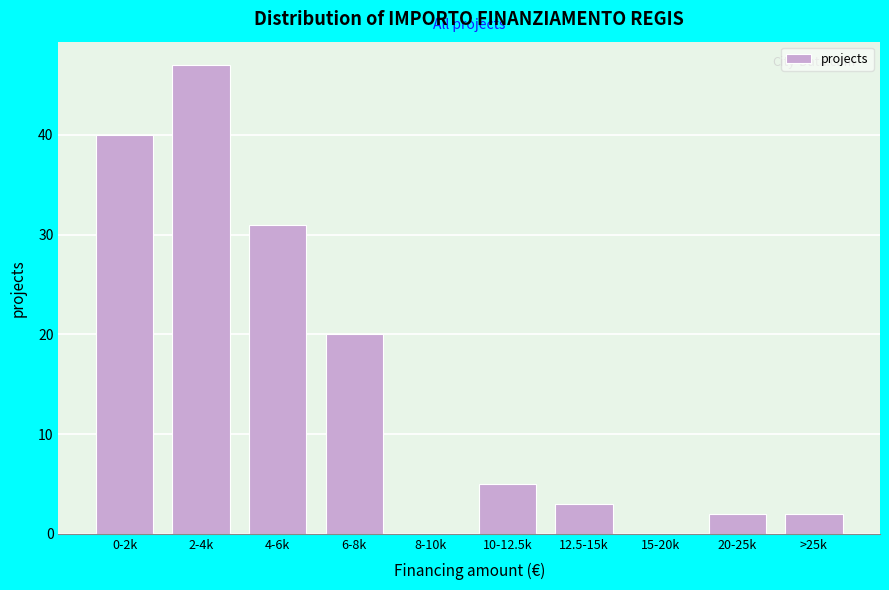

Reading left to right, what are all the values shown in this chart?

0-2k=40	2-4k=47	4-6k=31	6-8k=20	8-10k=0	10-12.5k=5	12.5-15k=3	15-20k=0	20-25k=2	>25k=2